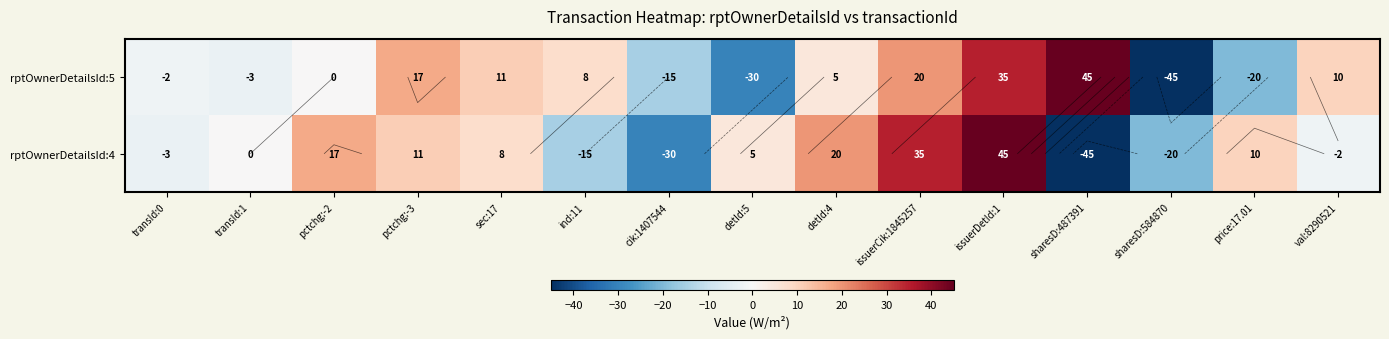

At which label is rptOwnerDetailsId:4 closest to 0?

transId:1